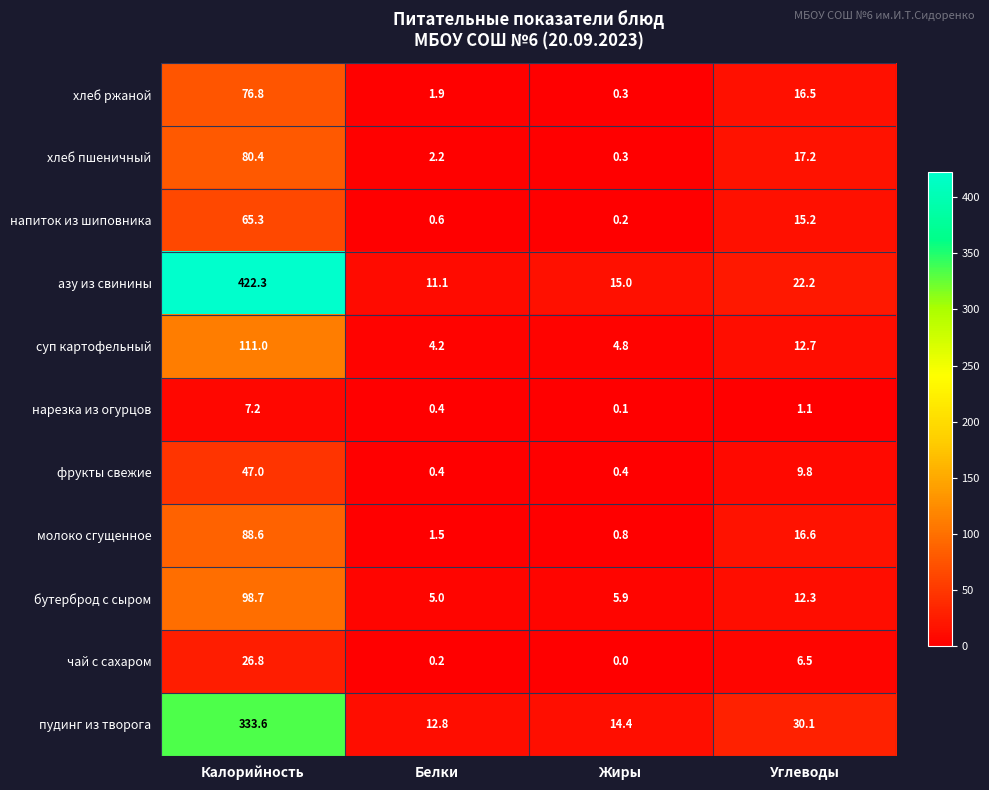

Which series changed the most between Белки and Углеводы?

пудинг из творога